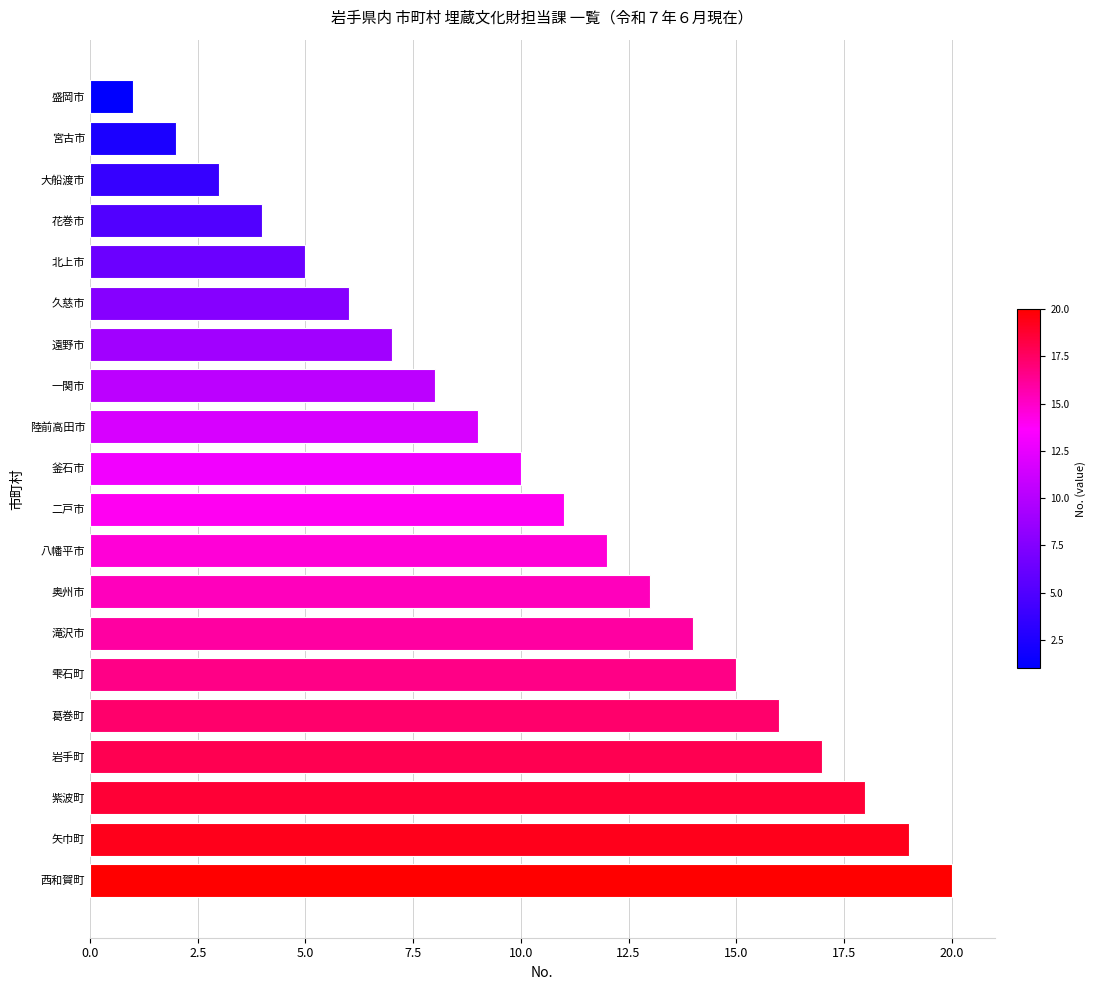

What is the difference between the values at 遠野市 and 花巻市?

3